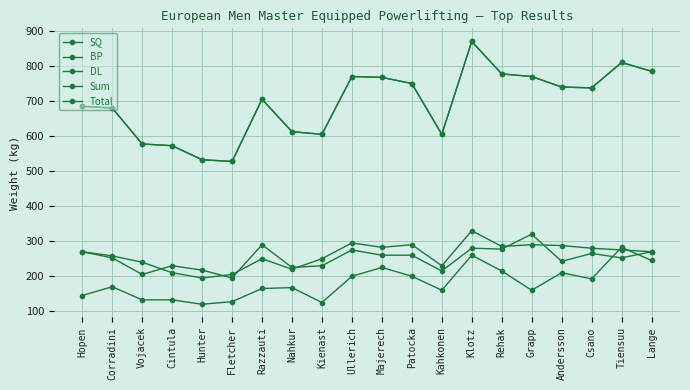

Is this an area chart (filled region under the line)?

No